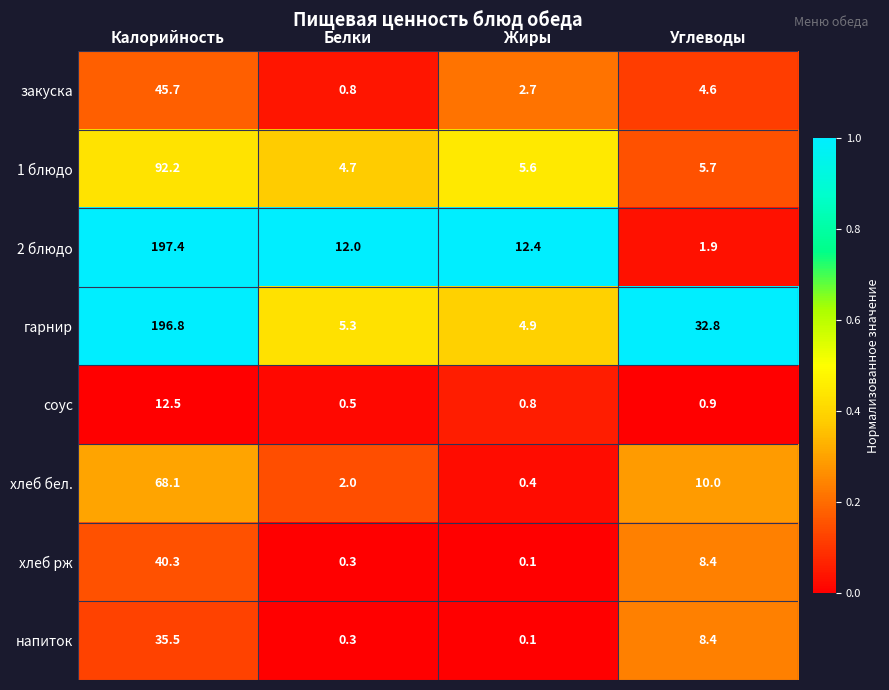

At which label does хлеб рж first exceed 8?

Калорийность